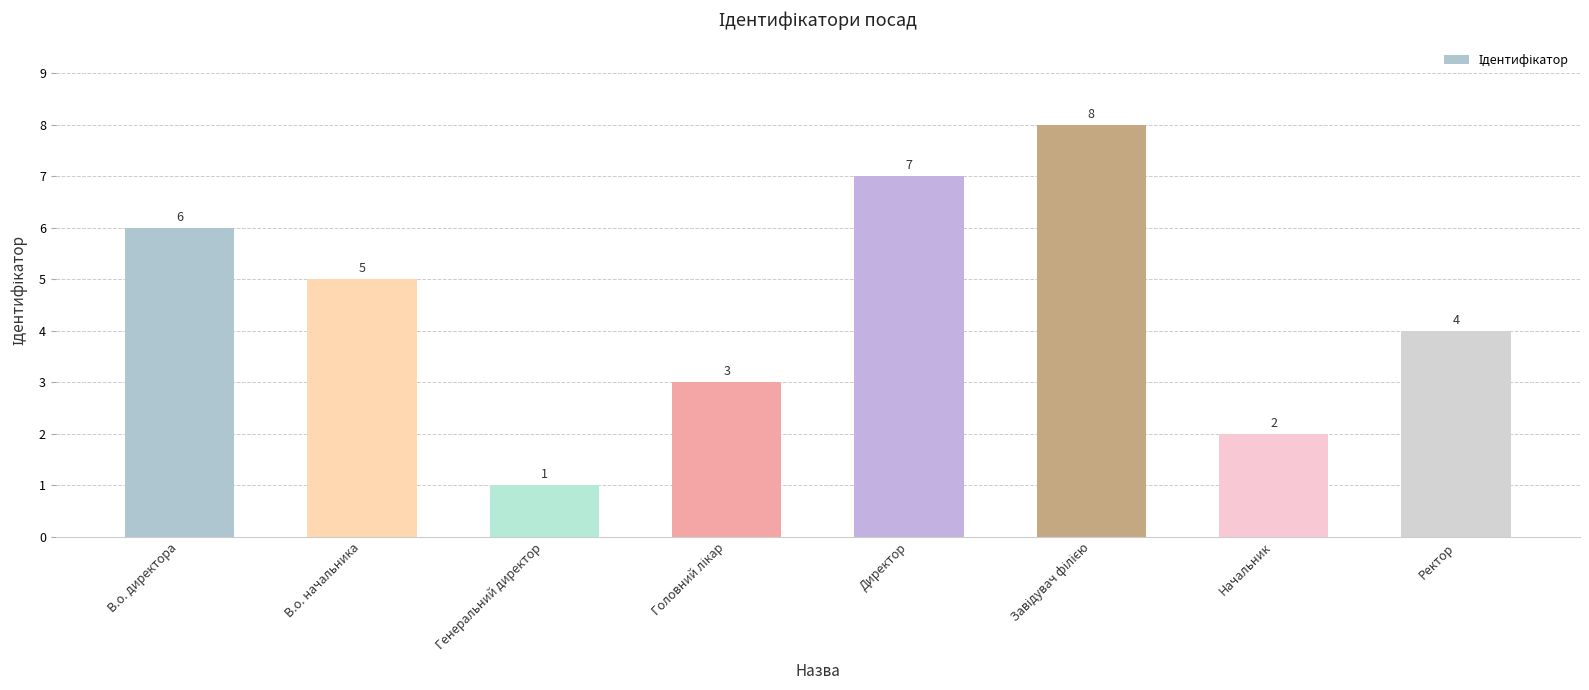

How many data points does each series have?

8